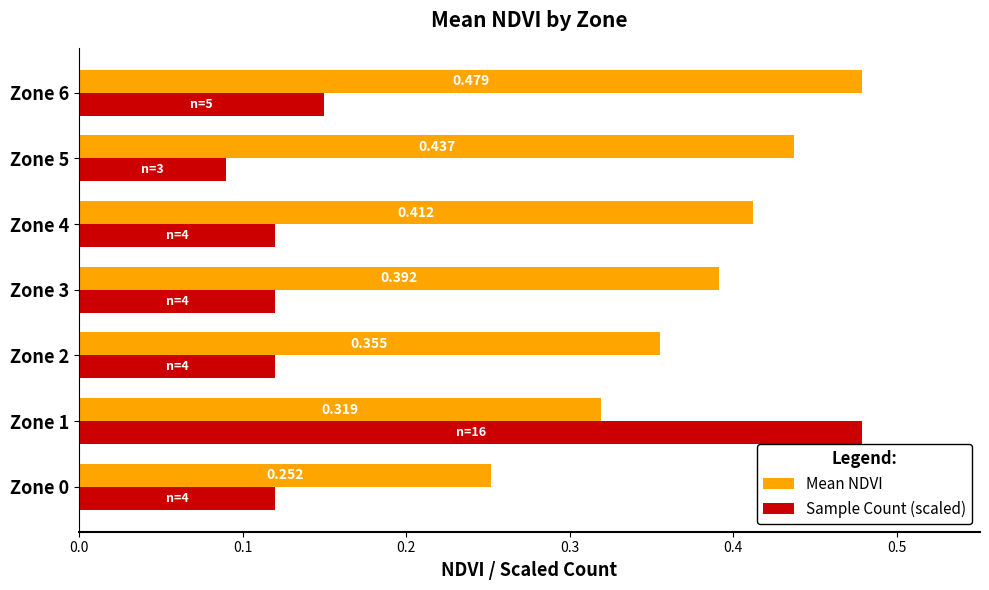

Which series changed the most between Zone 3 and Zone 4?

Mean NDVI